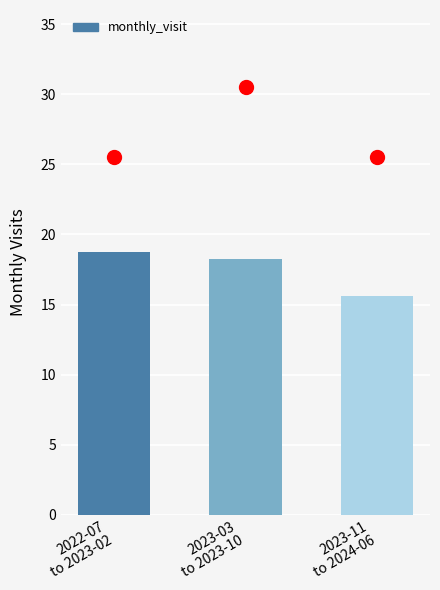

What is the change in value from 2023-03
to 2023-10 to 2023-11
to 2024-06?

-2.6